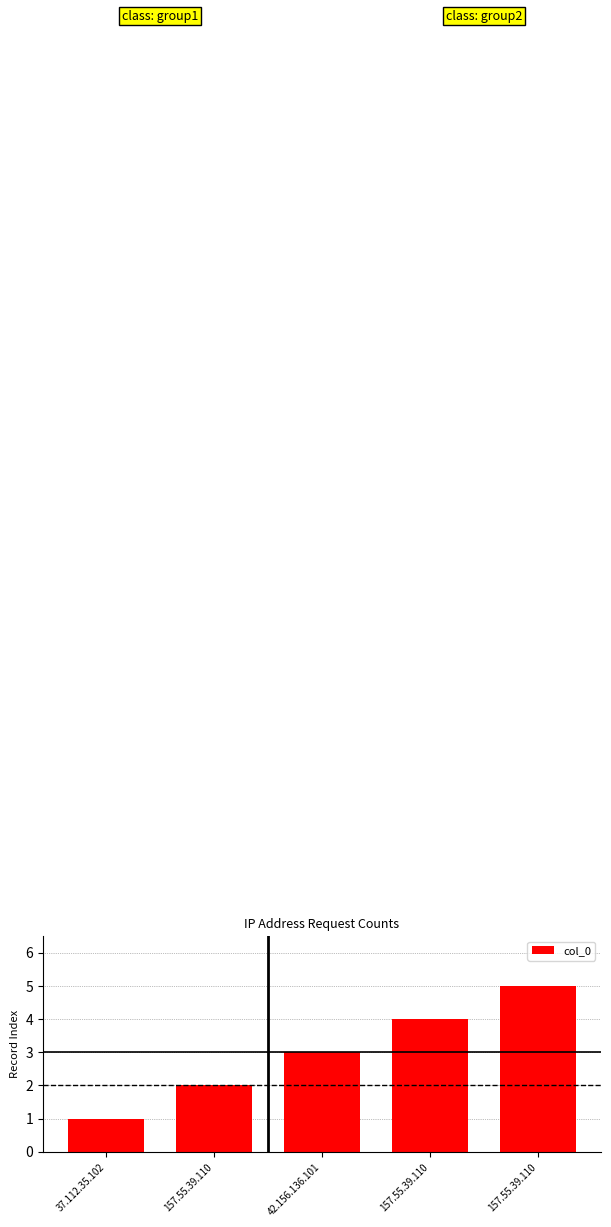

What is the label of the 5th bar from the right?

37.112.35.102